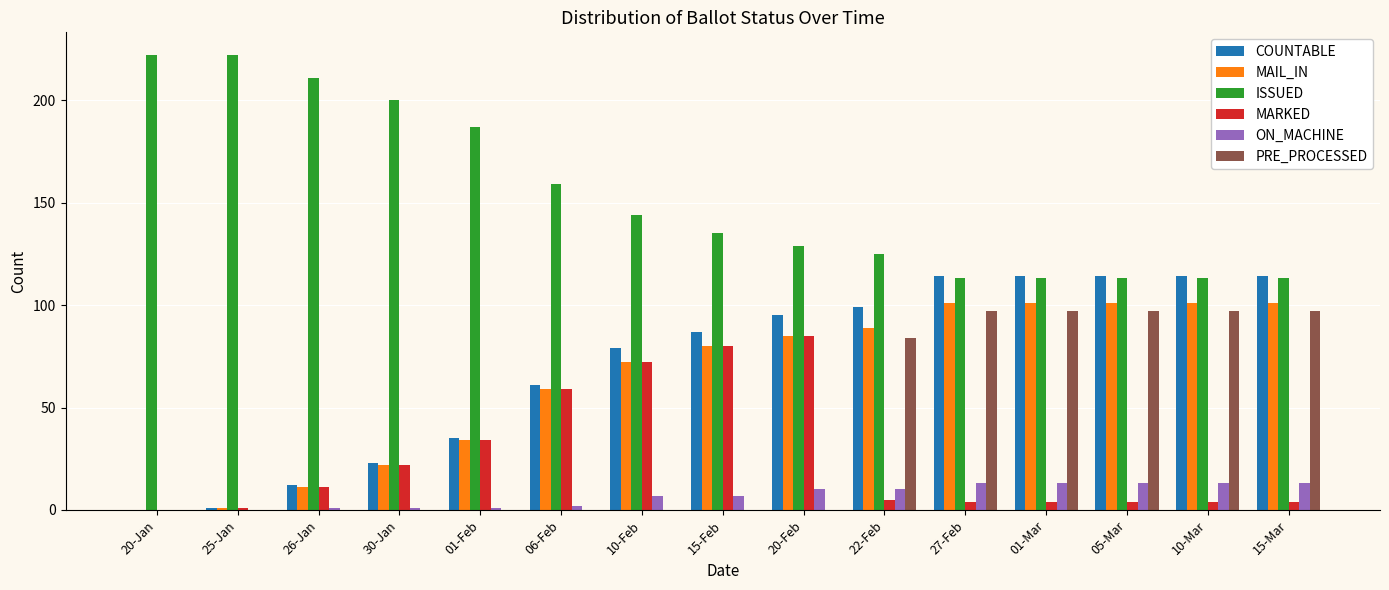

At which label does ISSUED first exceed 135?

20-Jan